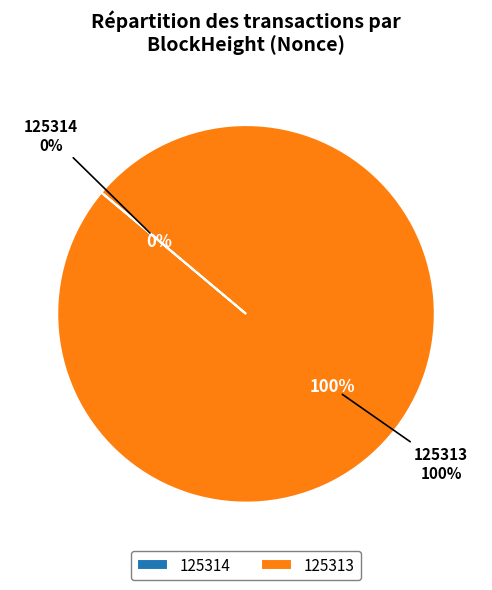

Is 125313 the majority of the pie?

Yes